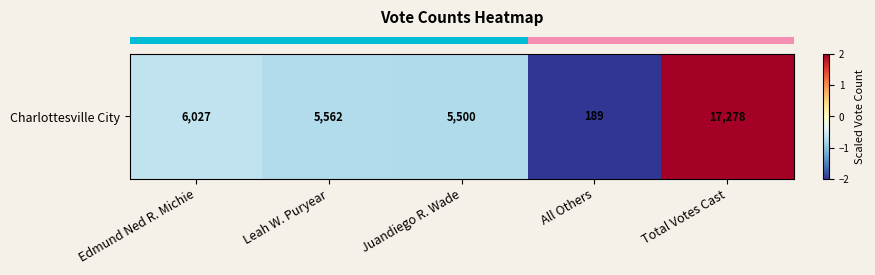

Rank the categories by value from highest to lowest.

Total Votes Cast, Edmund Ned R. Michie, Leah W. Puryear, Juandiego R. Wade, All Others